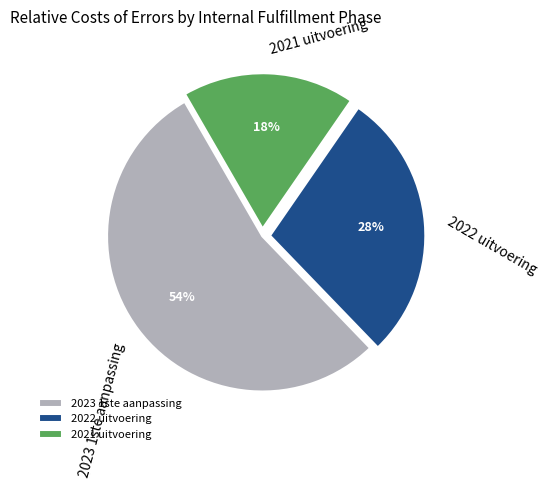

Rank the categories by value from lowest to highest.

2021 uitvoering, 2022 uitvoering, 2023 1ste aanpassing